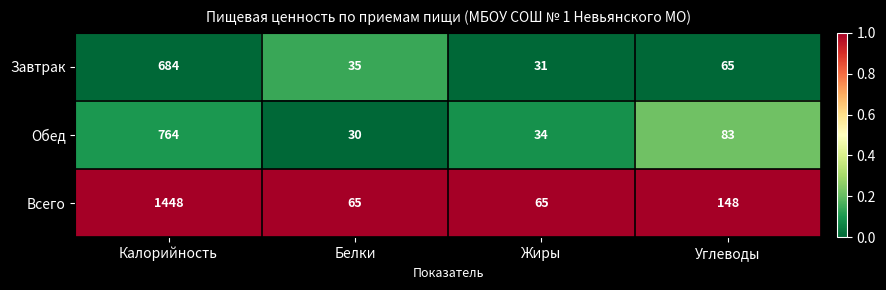

Reading right to left, list all the values displayed in this chart.

Завтрак: 65	31	35	684
Обед: 83	34	30	764
Всего: 148	65	65	1448